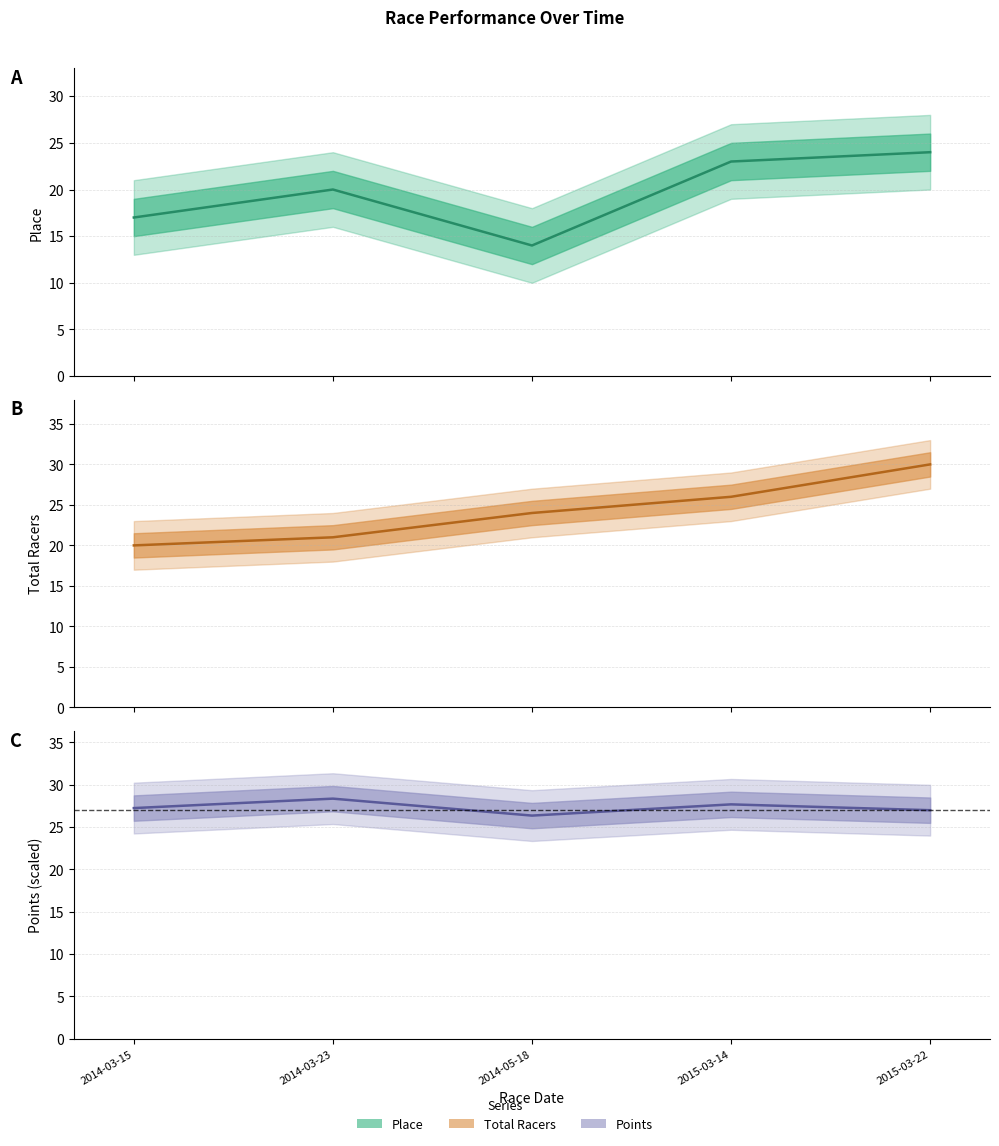

Reading left to right, list all the values displayed in this chart.

Place: 2014-03-15=17.0	2014-03-23=20.0	2014-05-18=14.0	2015-03-14=23.0	2015-03-22=24.0
Total Racers: 2014-03-15=20.0	2014-03-23=21.0	2014-05-18=24.0	2015-03-14=26.0	2015-03-22=30.0
Points: 2014-03-15=27.2	2014-03-23=28.4	2014-05-18=26.4	2015-03-14=27.7	2015-03-22=27.0